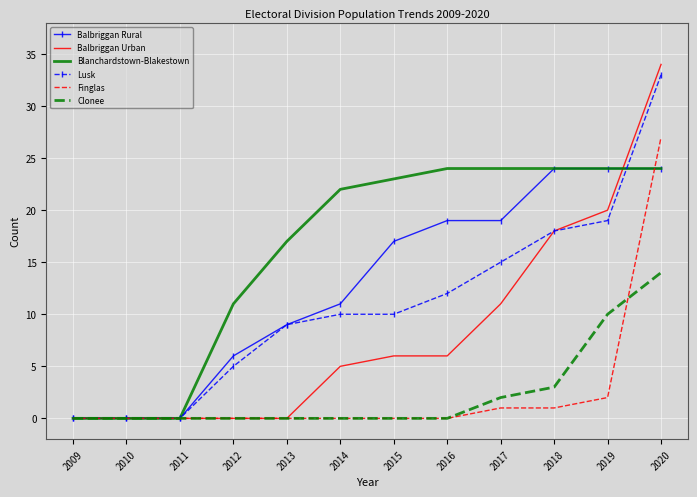

Reading left to right, extract all data points from this chart.

Balbriggan Rural: 0	0	0	6	9	11	17	19	19	24	24	24
Balbriggan Urban: 0	0	0	0	0	5	6	6	11	18	20	34
Blanchardstown-Blakestown: 0	0	0	11	17	22	23	24	24	24	24	24
Lusk: 0	0	0	5	9	10	10	12	15	18	19	33
Finglas: 0	0	0	0	0	0	0	0	1	1	2	27
Clonee: 0	0	0	0	0	0	0	0	2	3	10	14